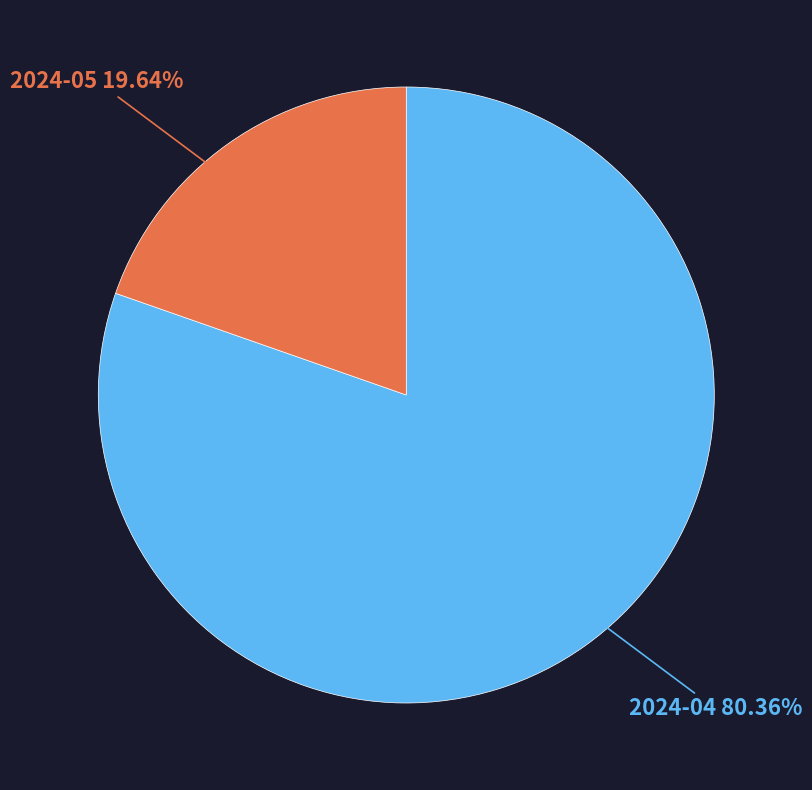

Is it true that 2024-05 is 20% of the pie?

True